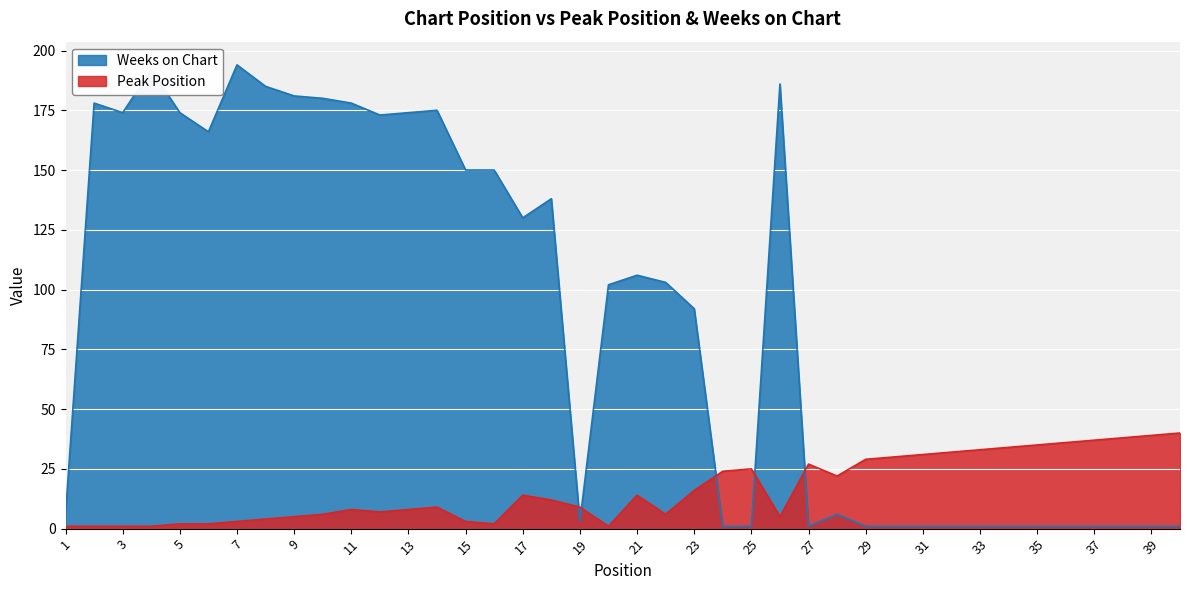

At which label does Peak Position reach its peak?

40